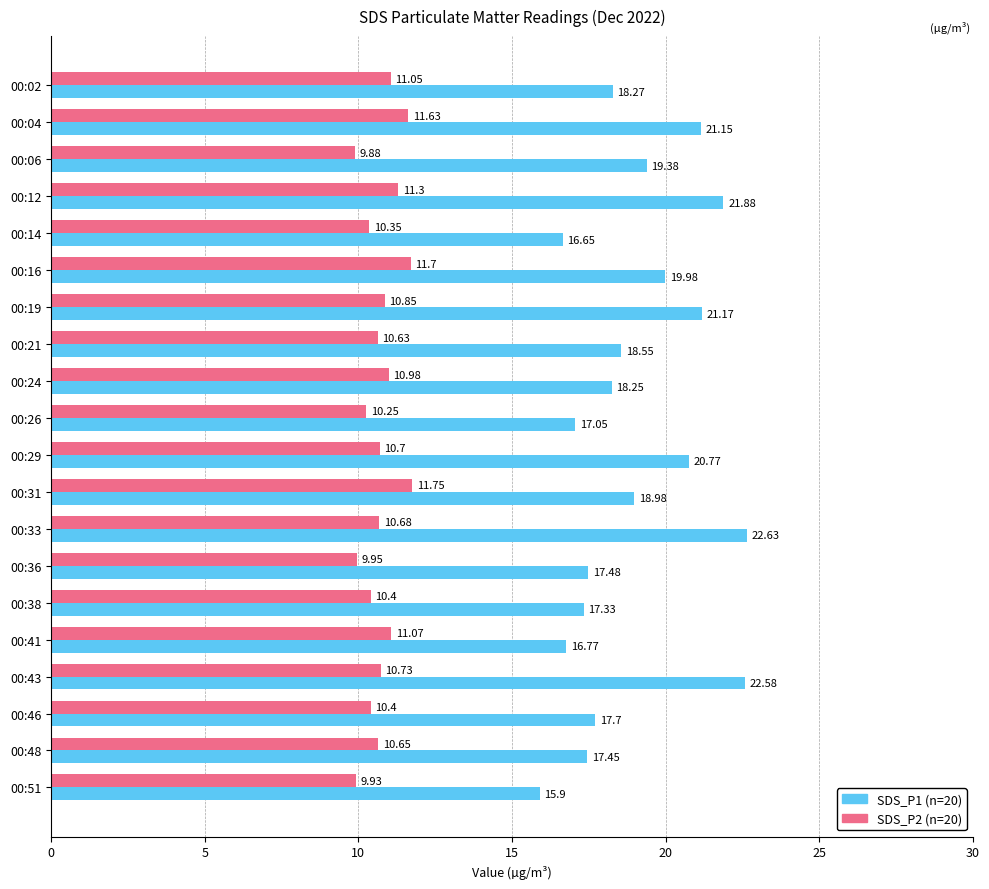

What is the difference between the highest and lowest values at 00:24?

7.3